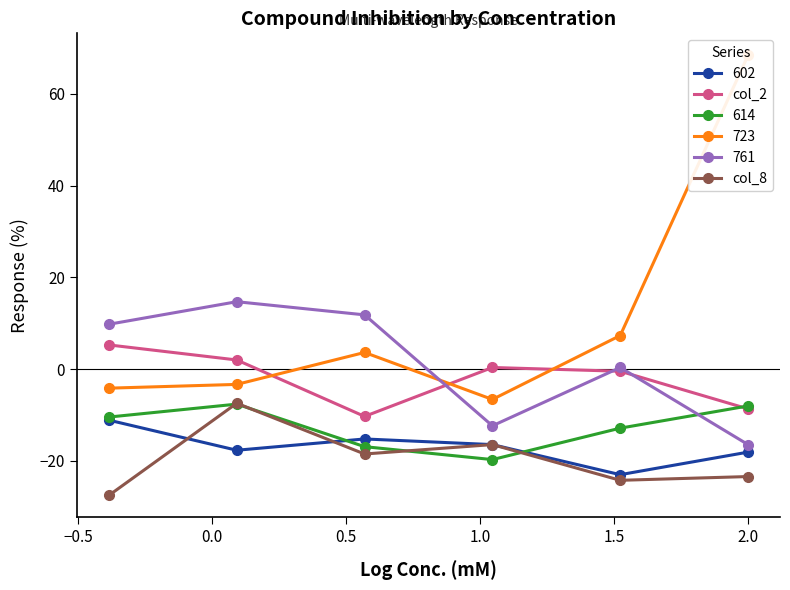

What is the difference between the second highest and minimum values in the col_8 series?

11.1